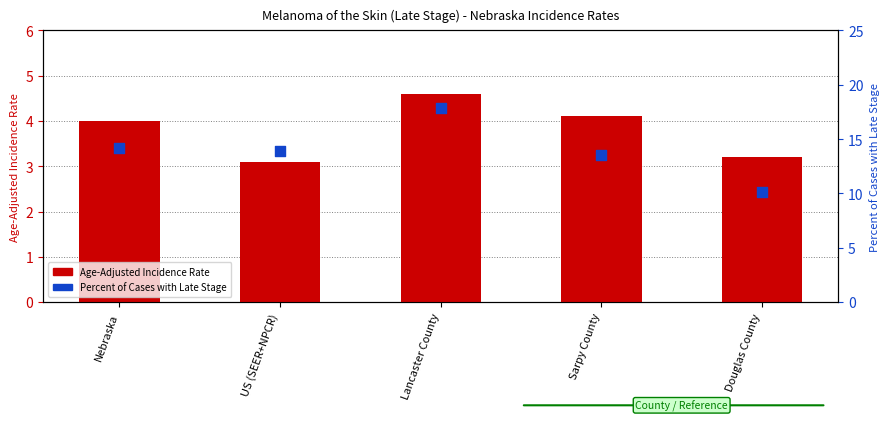

What is the total value across all series at US (SEER+NPCR)?

17.0